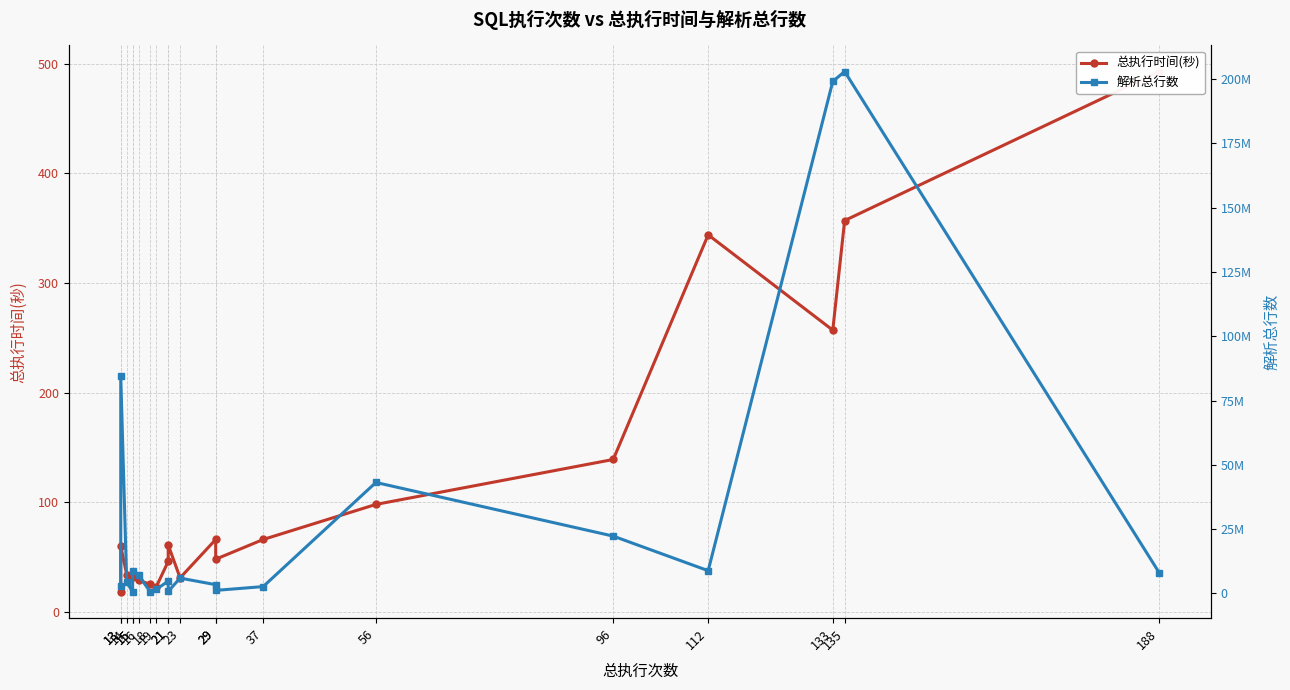

How many lines are shown in the chart?

2